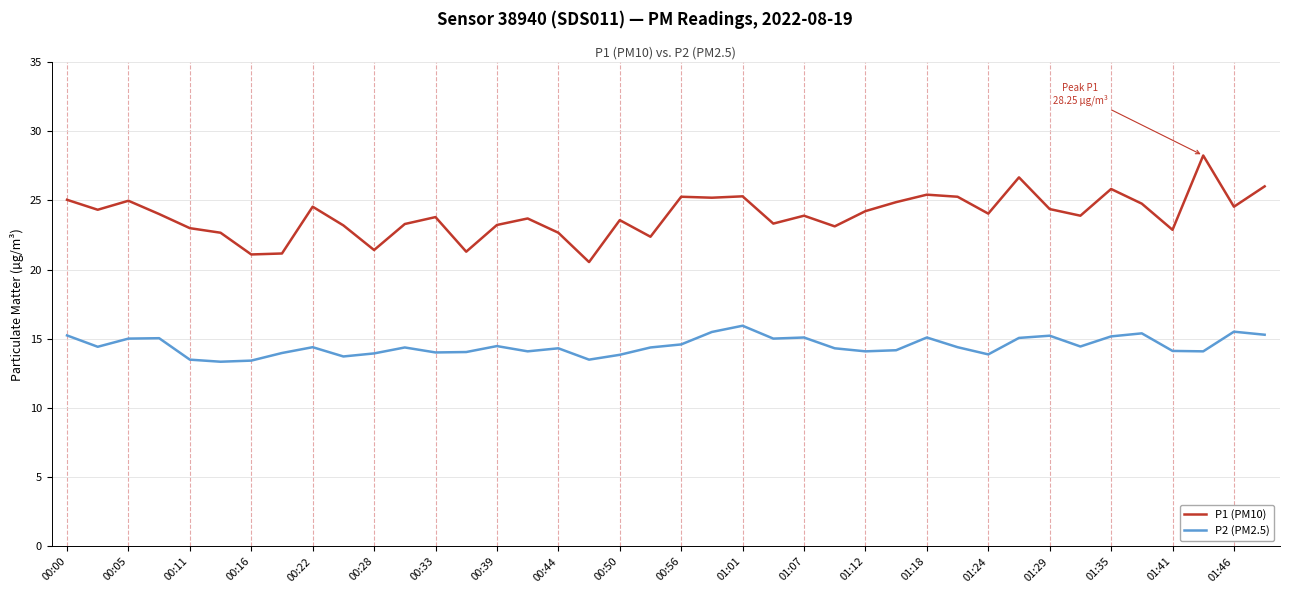

List the series in order of their overall mean, lowest first.

P2 (PM2.5), P1 (PM10)